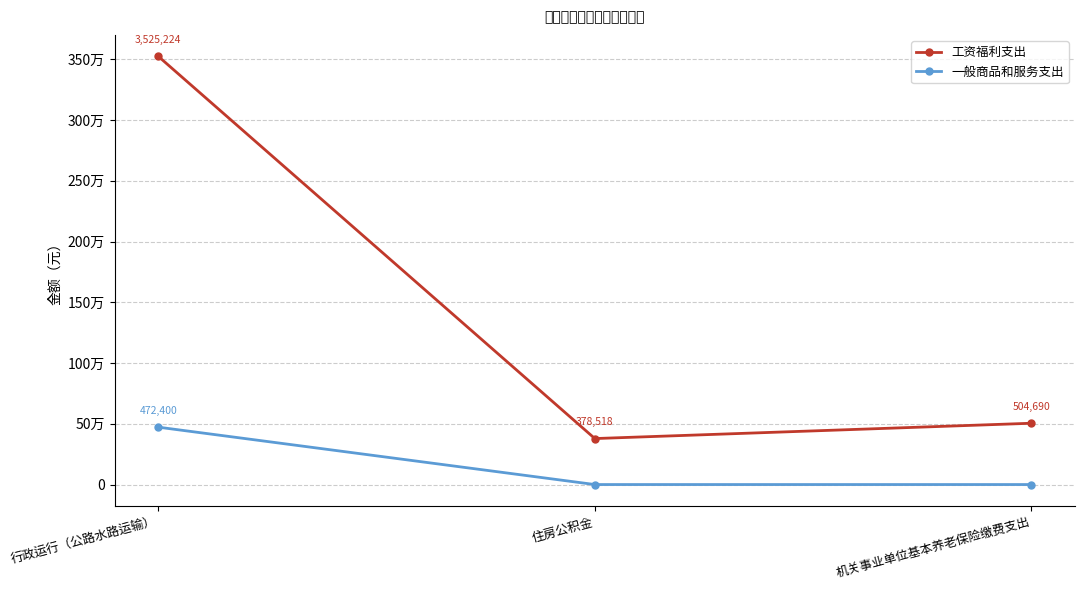

At which label is 工资福利支出 closest to 1951870?

机关事业单位基本养老保险缴费支出